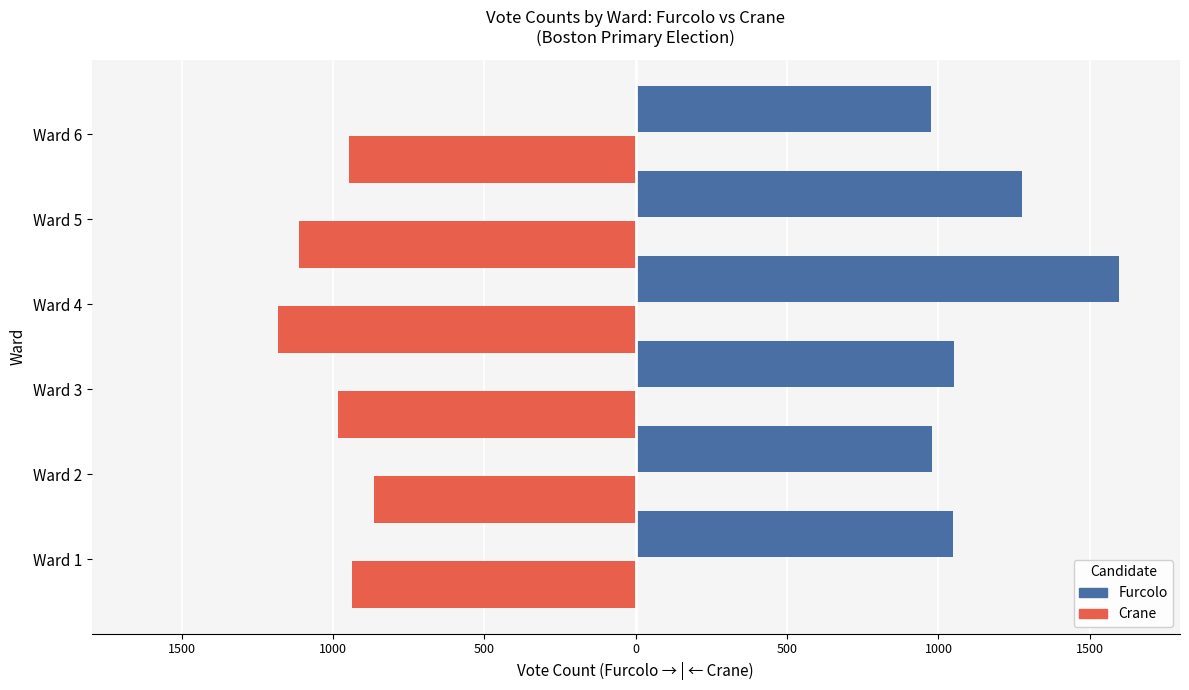

What are all the series names shown in the legend?

Furcolo, Crane